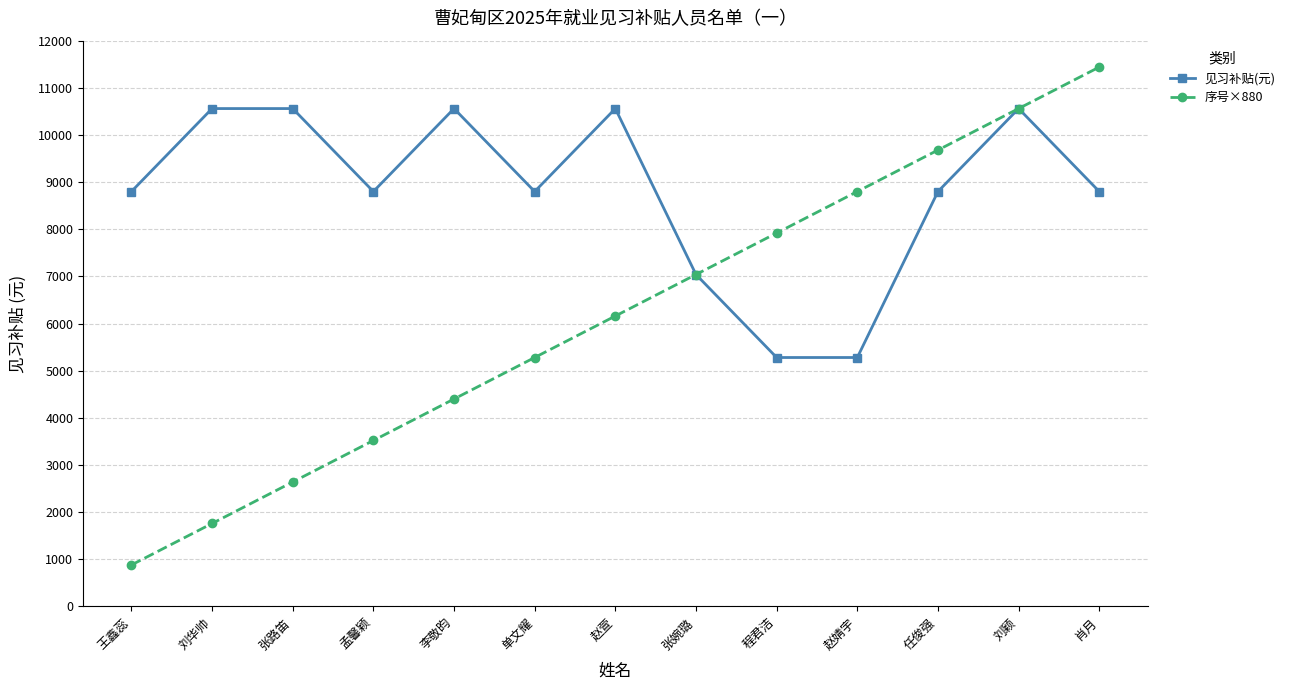

What is the total value across all series at 赵婧宇?

14080